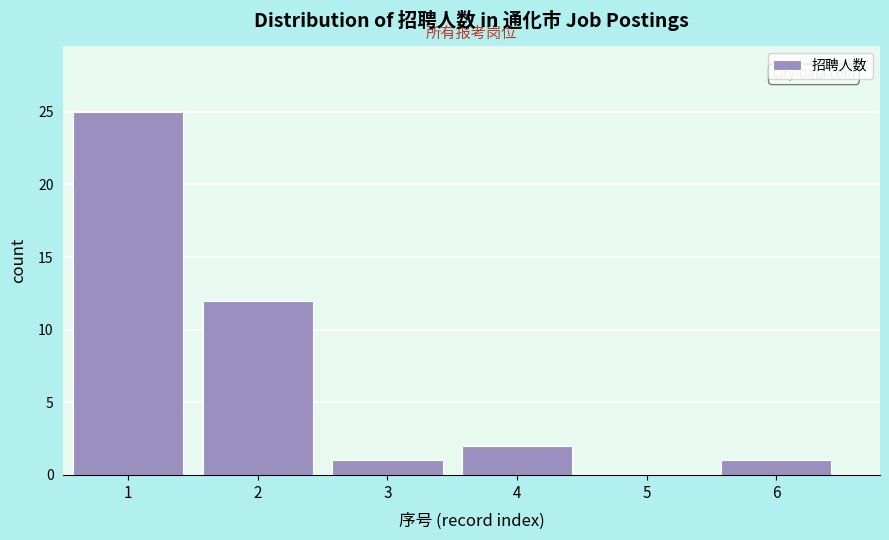

Reading left to right, what are all the values shown in this chart?

1=25	2=12	3=1	4=2	5=0	6=1